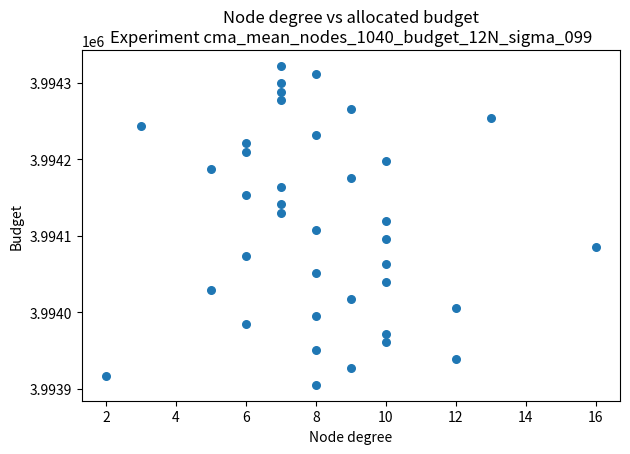

What is the range of X values (max minus min)?

14